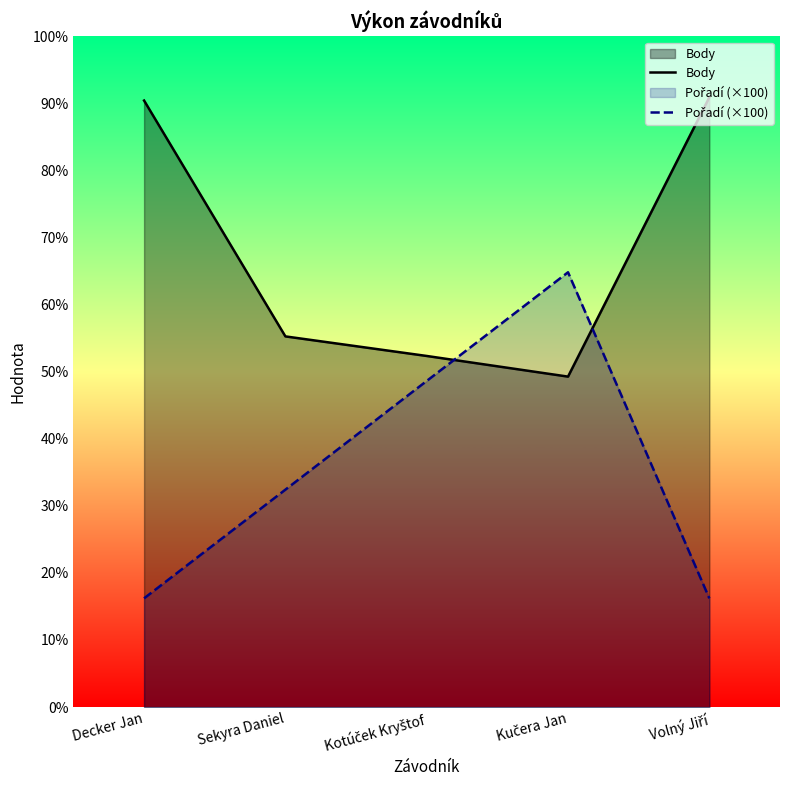

Does the chart display data point markers on the line(s)?

No